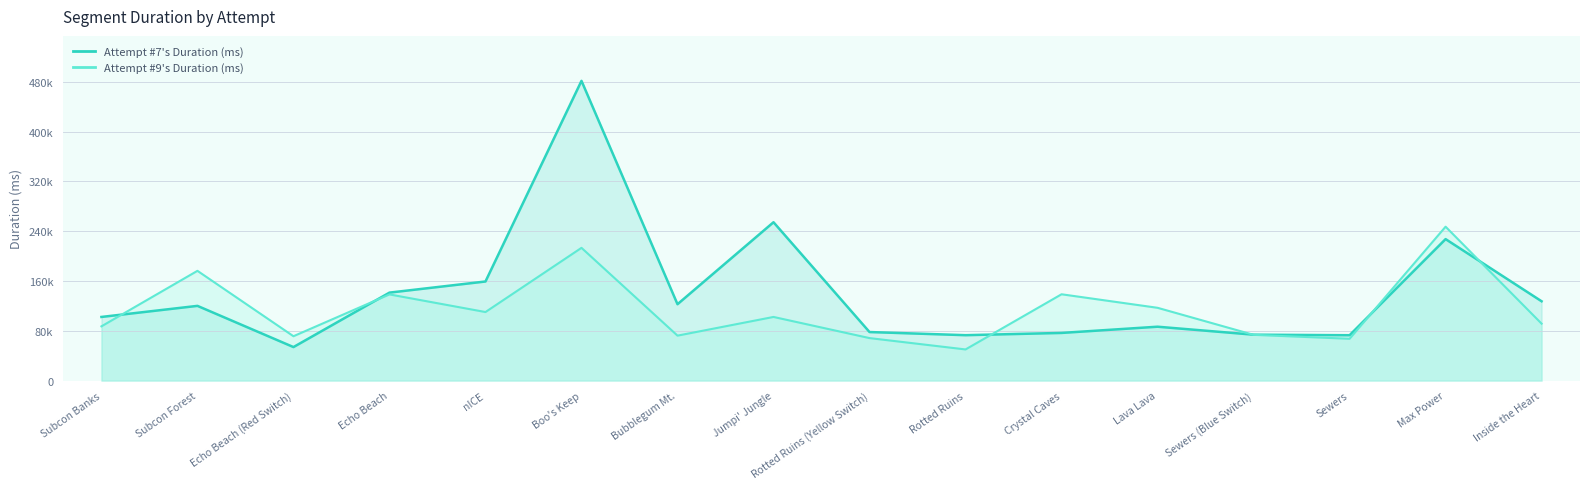

How many times do Attempt #7's Duration (ms) and Attempt #9's Duration (ms) cross each other?

6